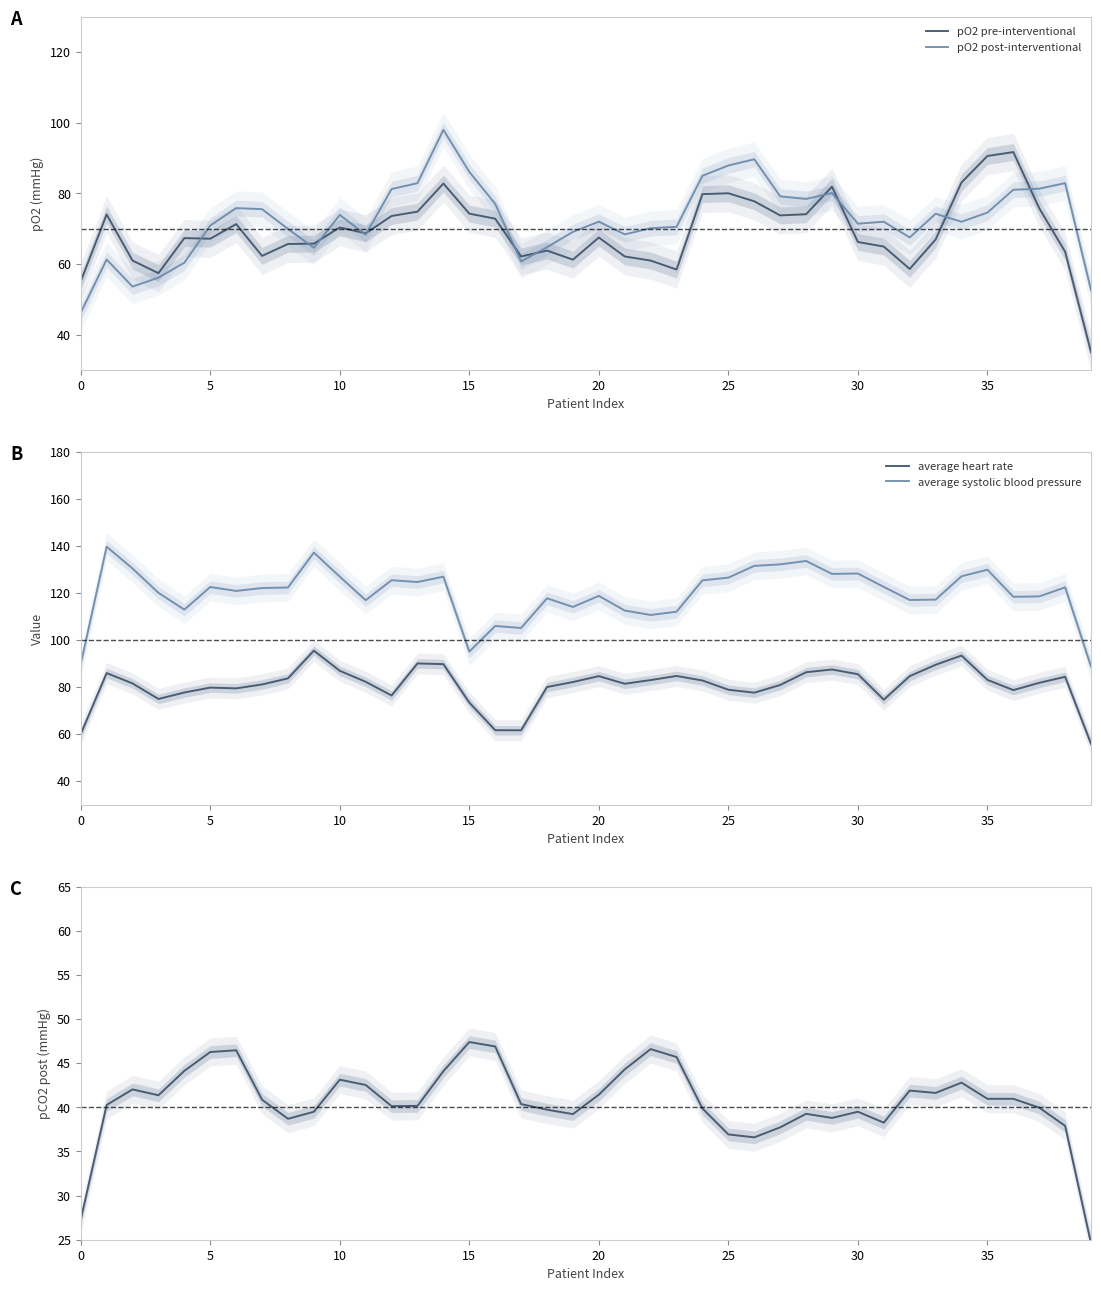

How many interior local peaks does the average systolic blood pressure series have?

12